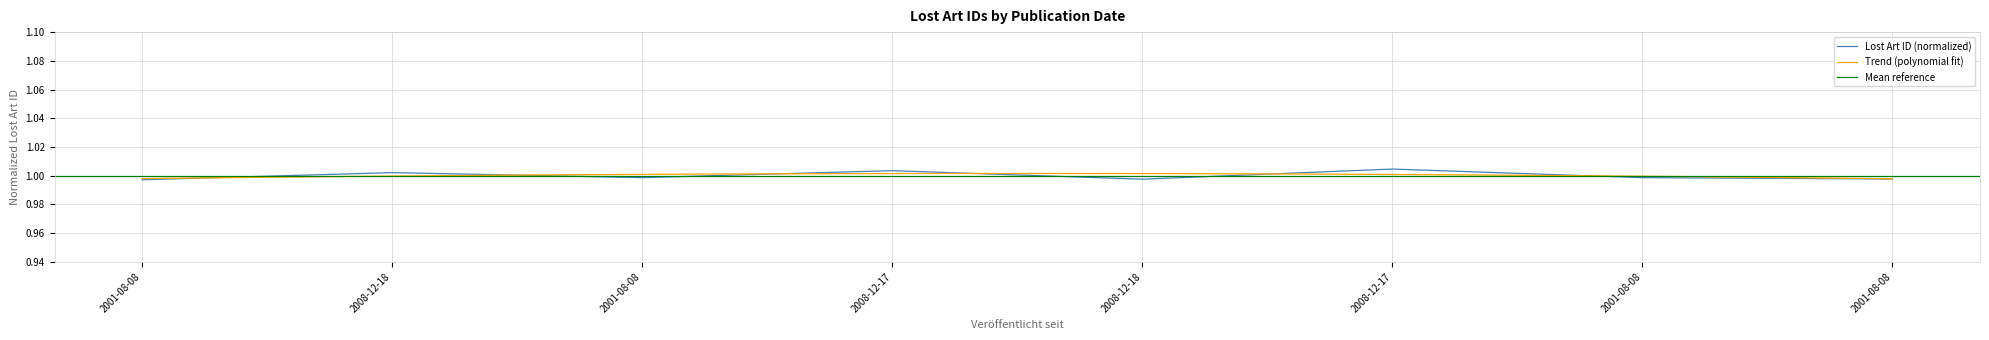

Which has a higher value, 2001-08-08 or 2001-08-08?

2001-08-08